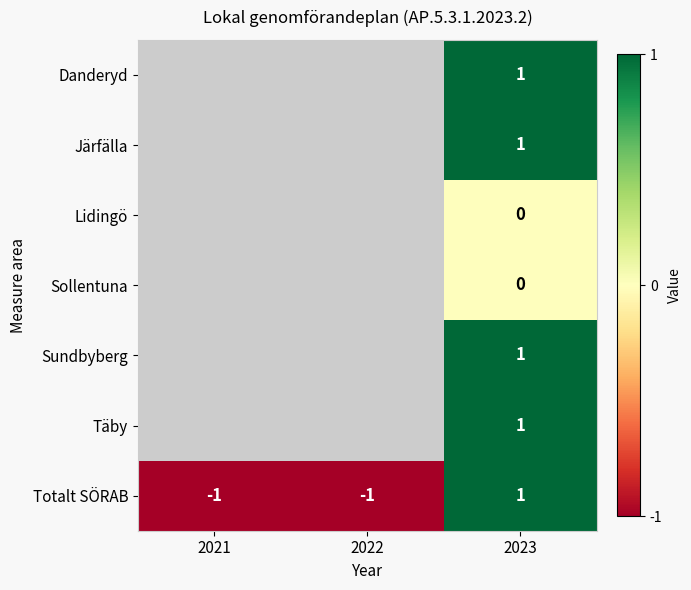

The value of Danderyd at 2023 is 1. True or false?

True